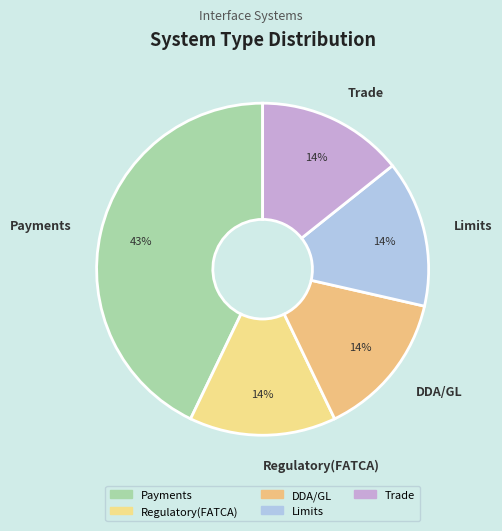

What percentage is the Limits slice, to the nearest percent?

14%